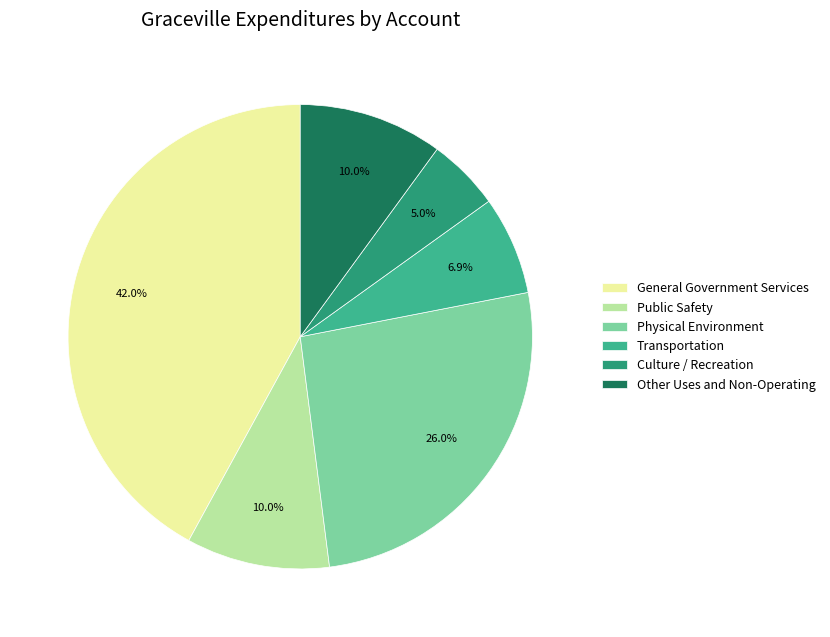

Approximately how many times larger is the value at Physical Environment compared to Transportation?

3.8